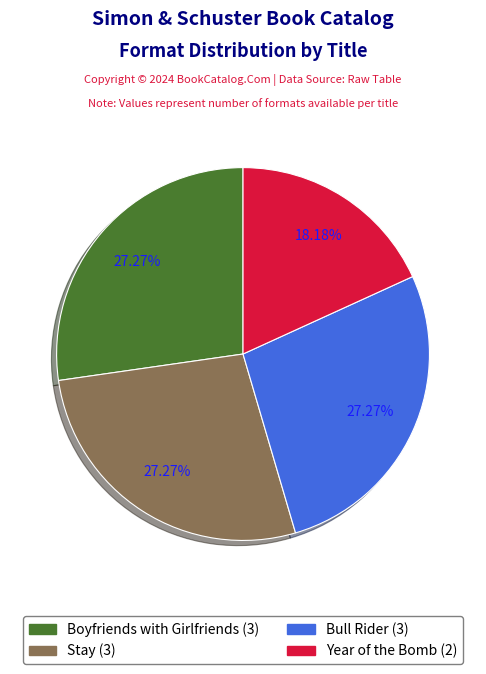

What is the total percentage of Year of the Bomb and Stay?

45.5%